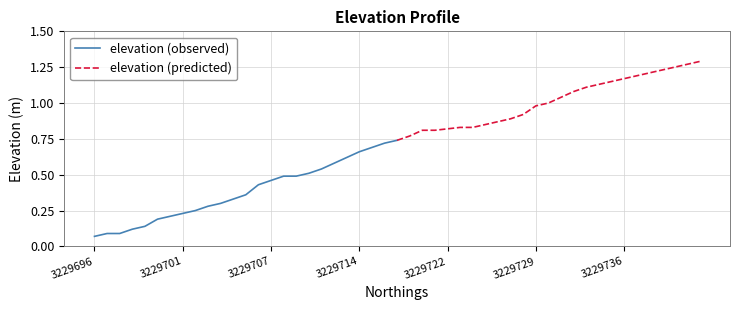

How many elevation (observed) values are between 0 and 1?

25